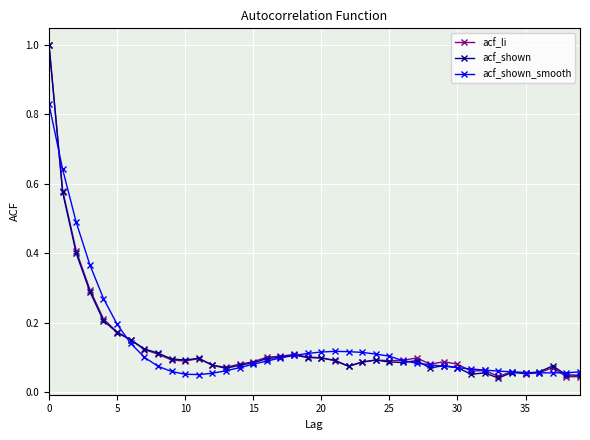

What is the maximum value for acf_li?

1.0